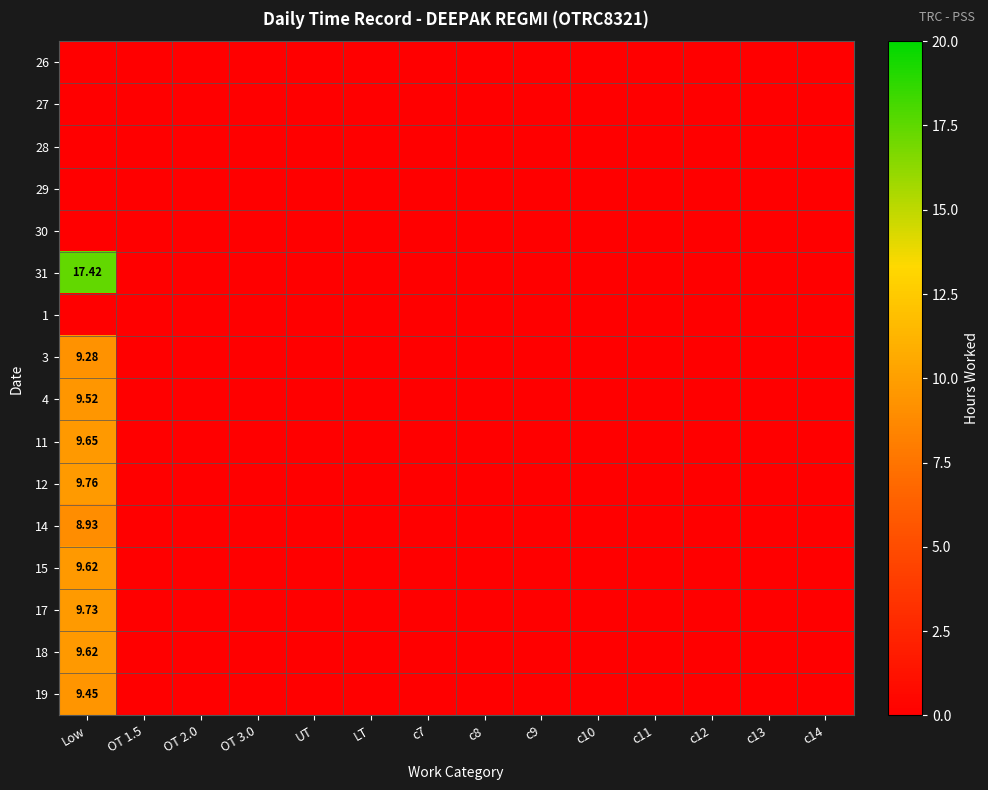

Is it true that 4 equals 0.0 at OT 2.0?

True